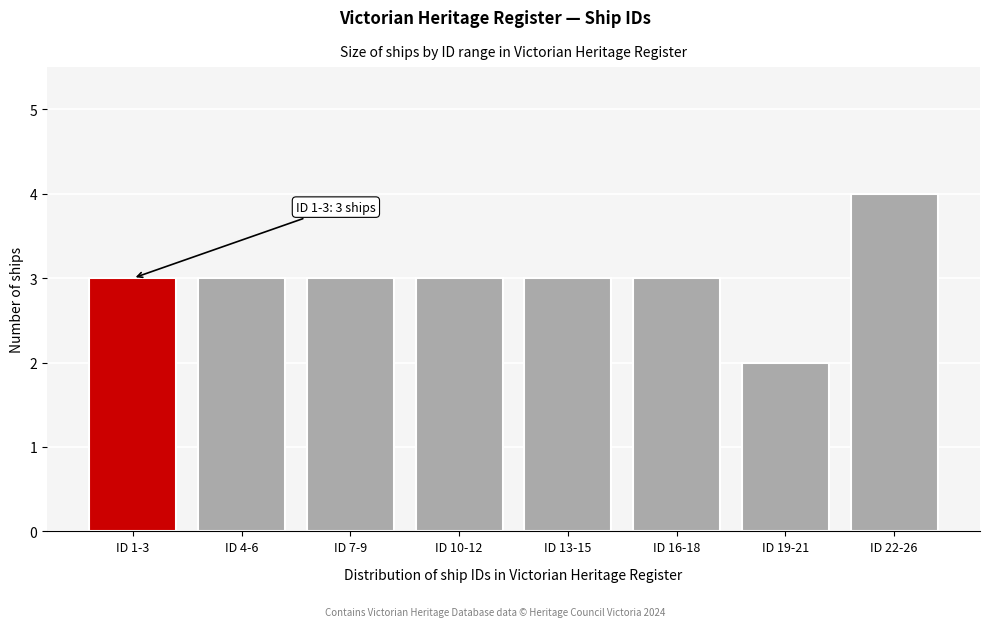

Reading right to left, transcribe all the data shown in this chart.

4	2	3	3	3	3	3	3